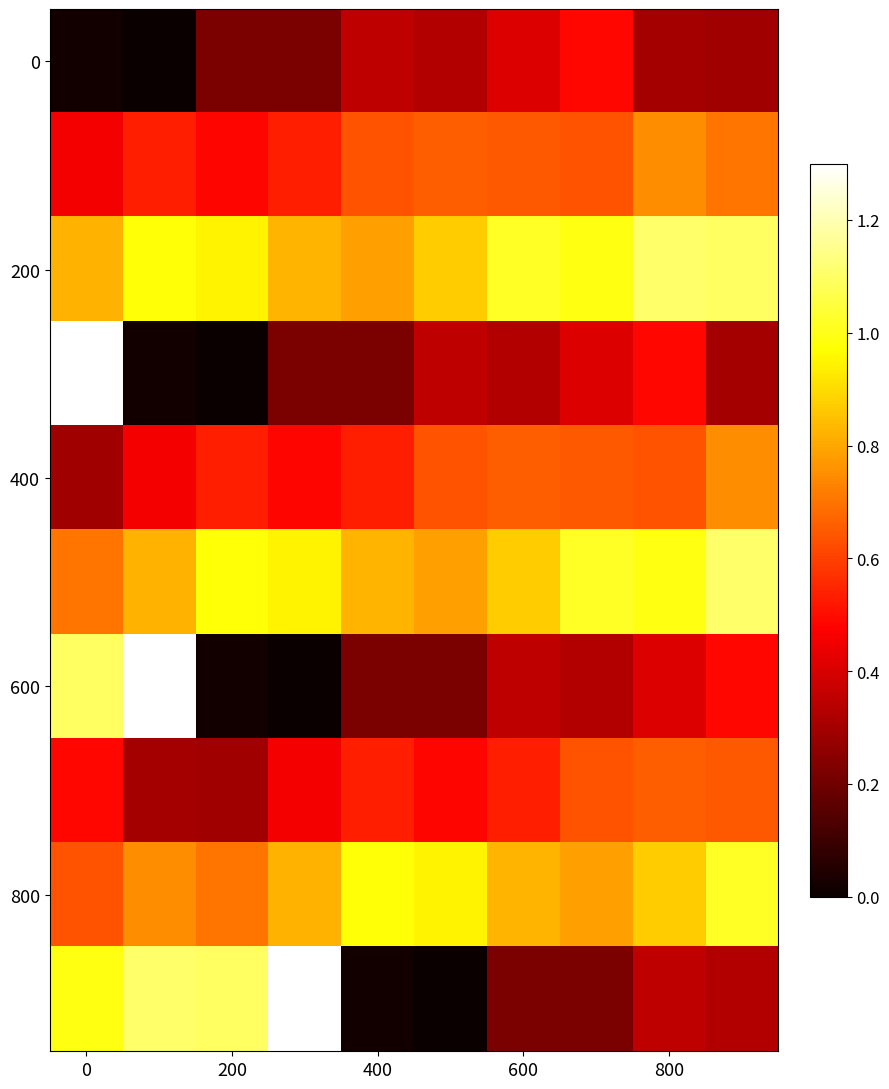

At how many categories does at least one series exceed 0?

10